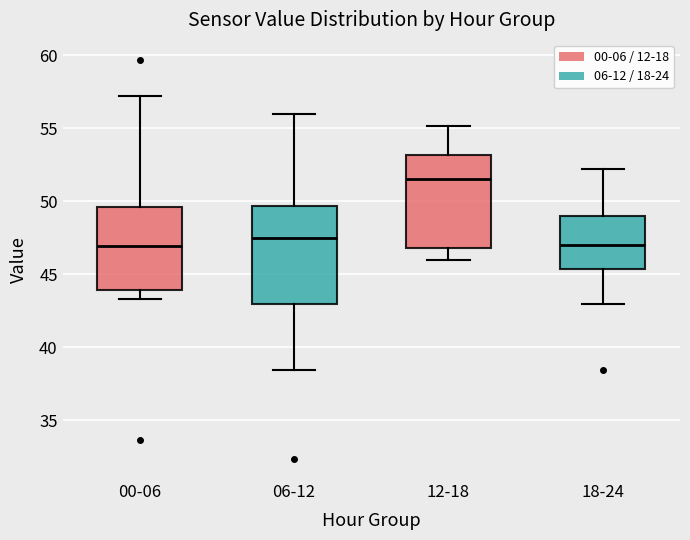

Reading left to right, transcribe this box plot: for each box, give where its median line is, the range the box spans, and where its two whiskers end, as read against the y-axis. The values are not printed on the chart, so give them approximately, as read against the axis.

00-06: median 47.0, box 44.0 to 49.5, whiskers 43.5 to 57.0
06-12: median 47.5, box 43.0 to 49.5, whiskers 38.5 to 56.0
12-18: median 51.5, box 47.0 to 53.0, whiskers 46.0 to 55.0
18-24: median 47.0, box 45.5 to 49.0, whiskers 43.0 to 52.0